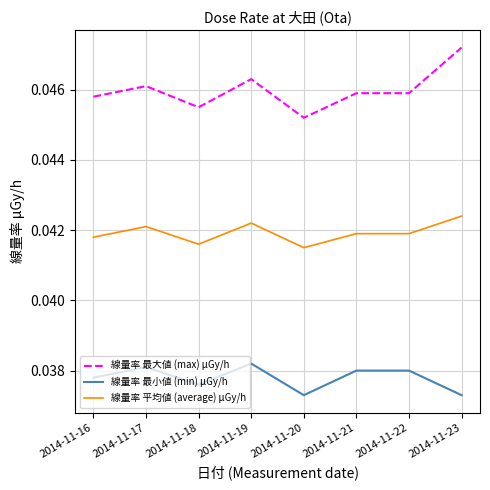

Count the 線量率 最小値 (min) μGy/h values in the range 0 to 1.

8